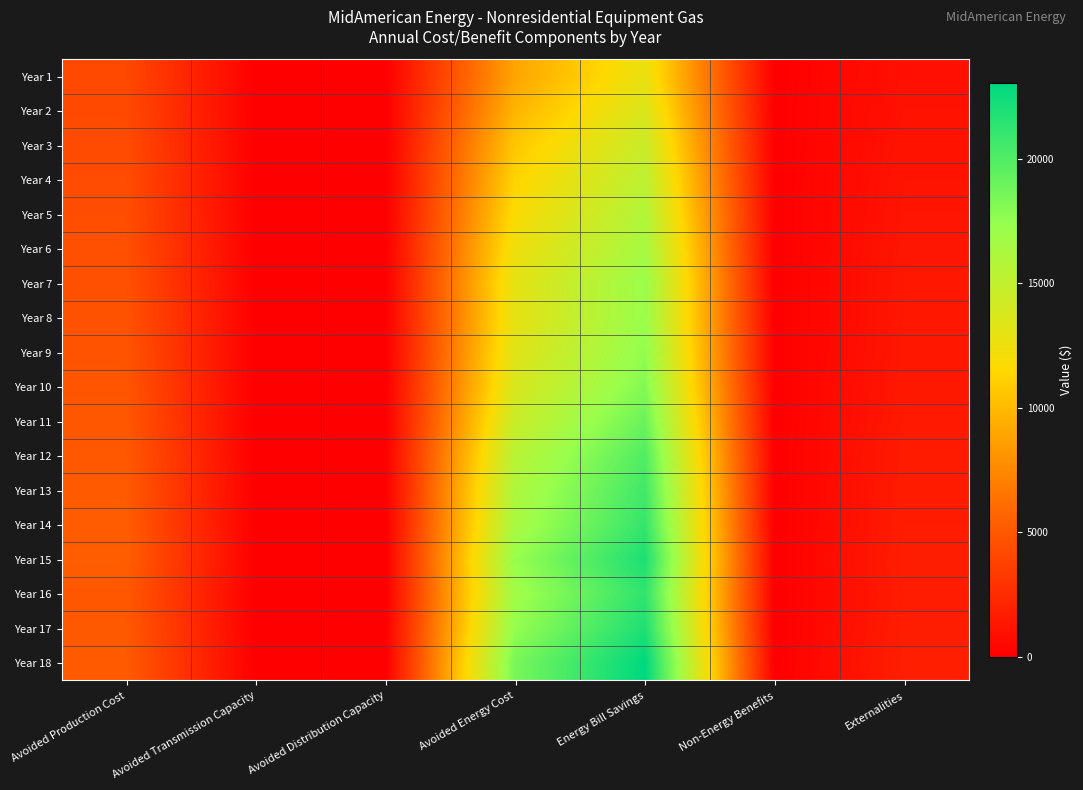

Which series changed the most between Avoided Transmission Capacity and Avoided Energy Cost?

Year 18